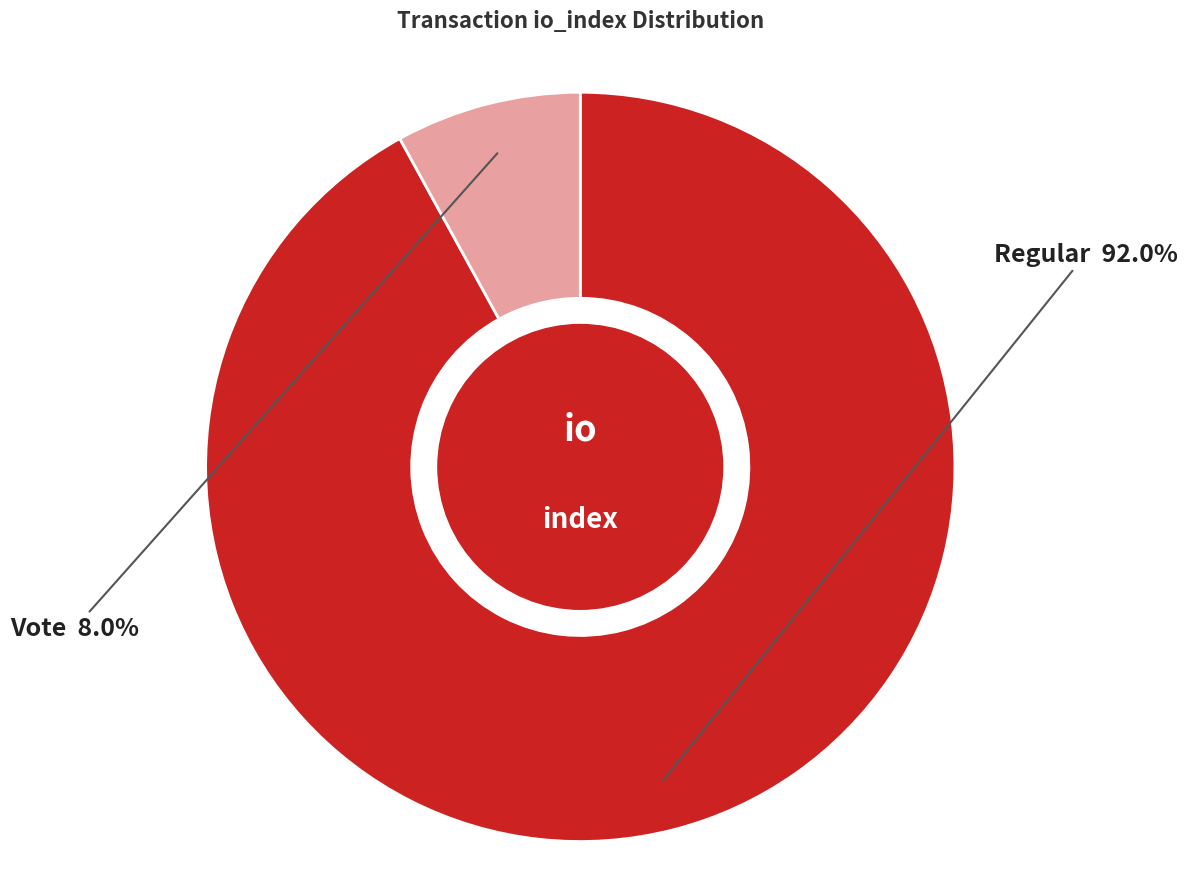

Is the sum of Vote and Regular greater than half?

Yes